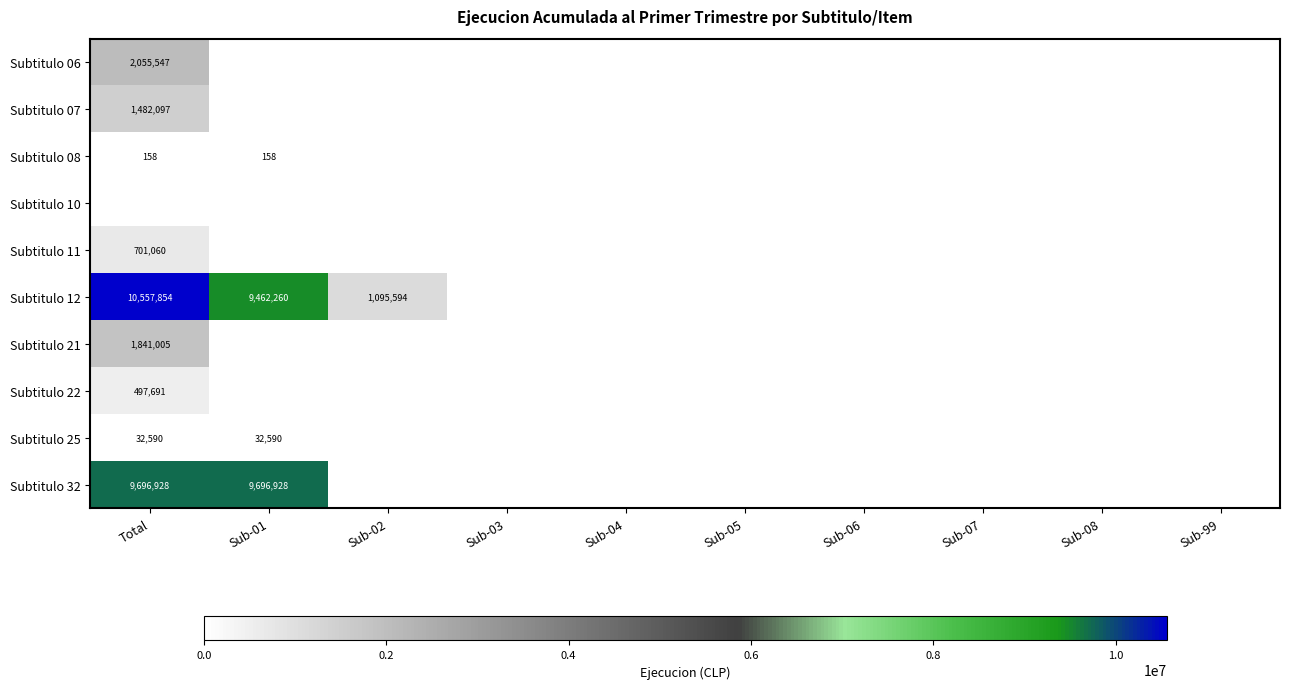

Is the value of Subtitulo 10 at Sub-08 greater than the value of Subtitulo 11 at Sub-06?

No